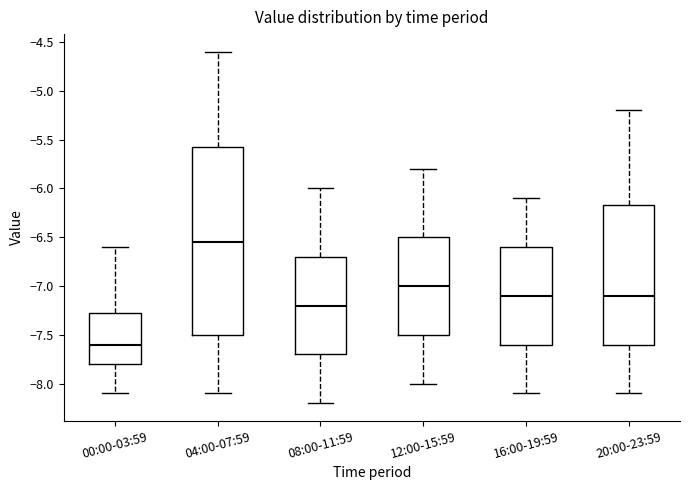

Which box has the highest median line?

04:00-07:59